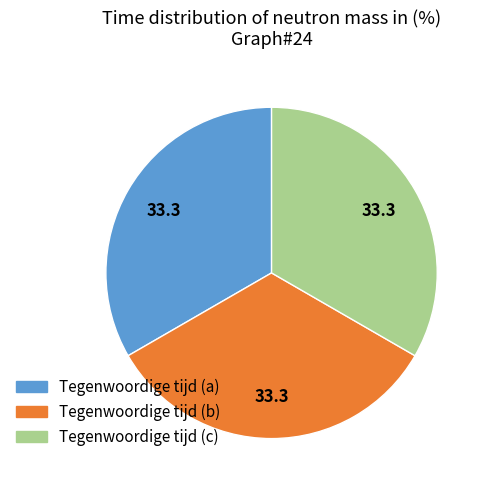

Is there a majority slice in this chart?

No